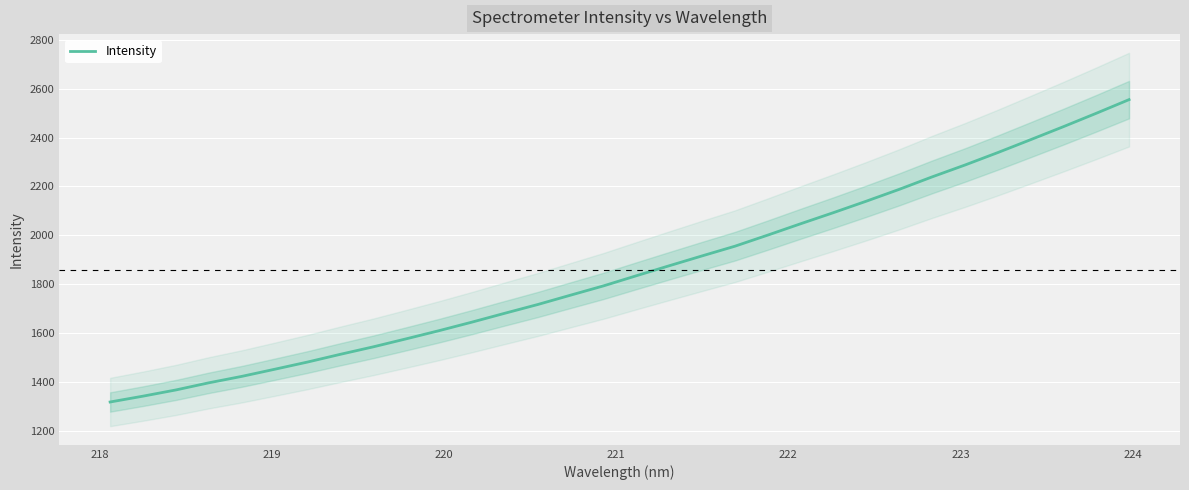

What is the maximum value for Intensity?

2555.0